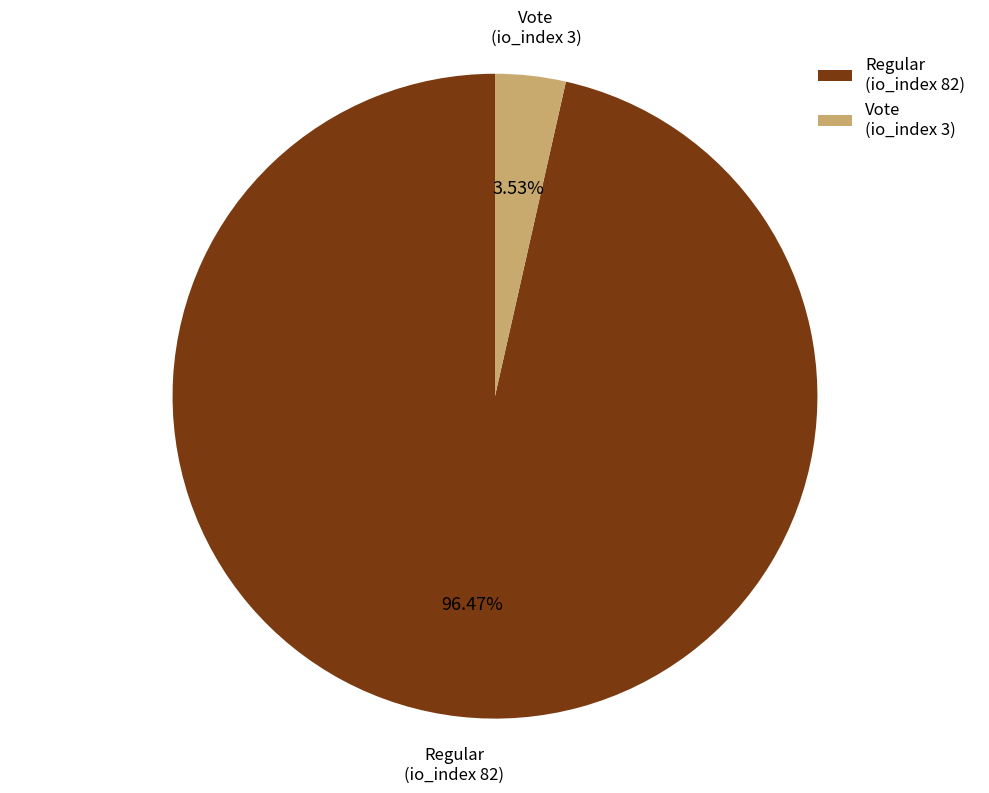

What is the smallest slice in the pie chart?

Vote (io_index 3)